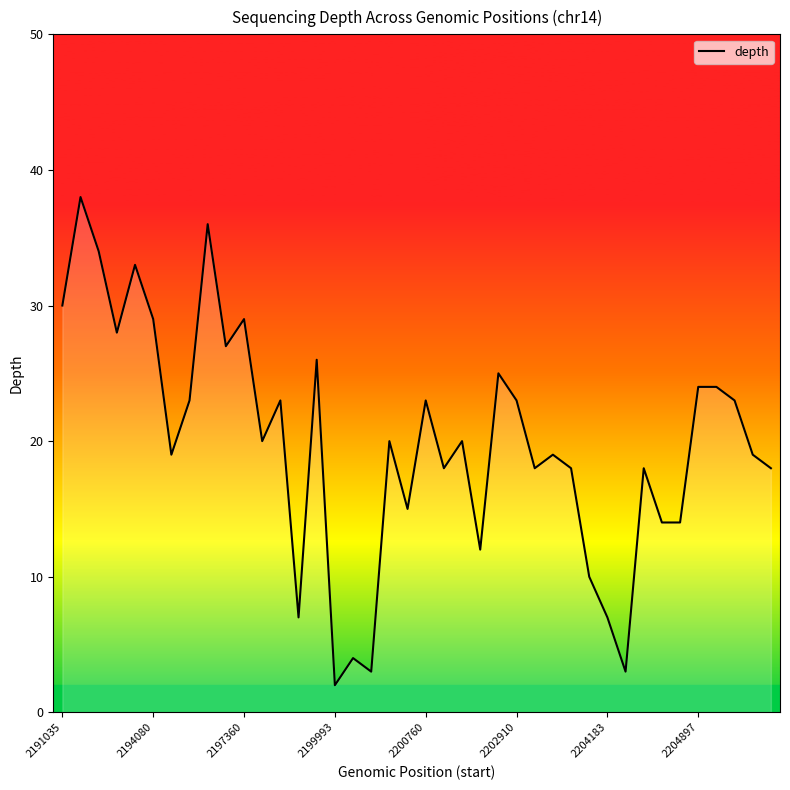

True or false: there are more than 1 points higher than both neighbors.

True